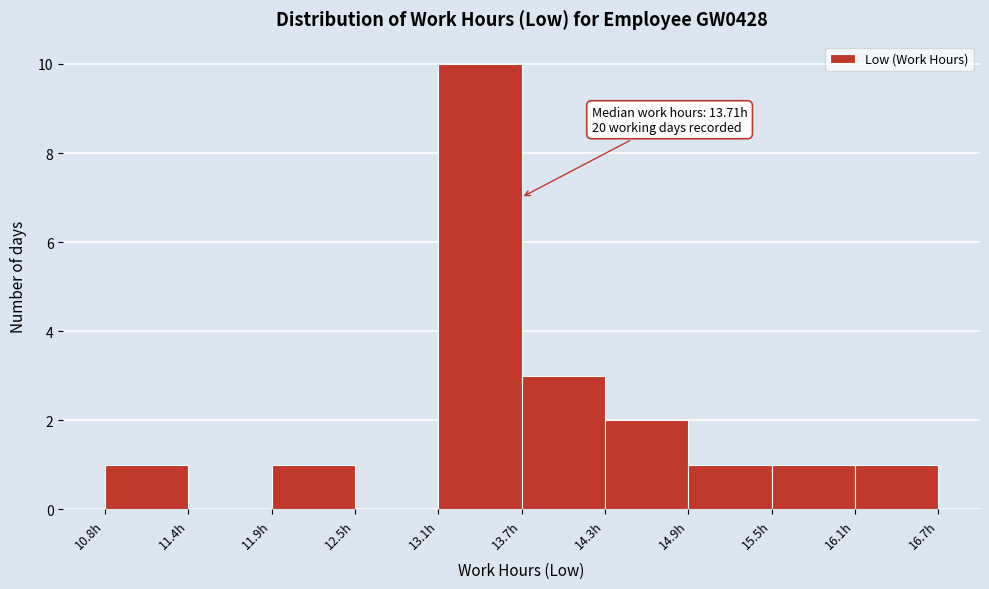

Which range on the x-axis has the tallest bar?

13.1 to 13.7